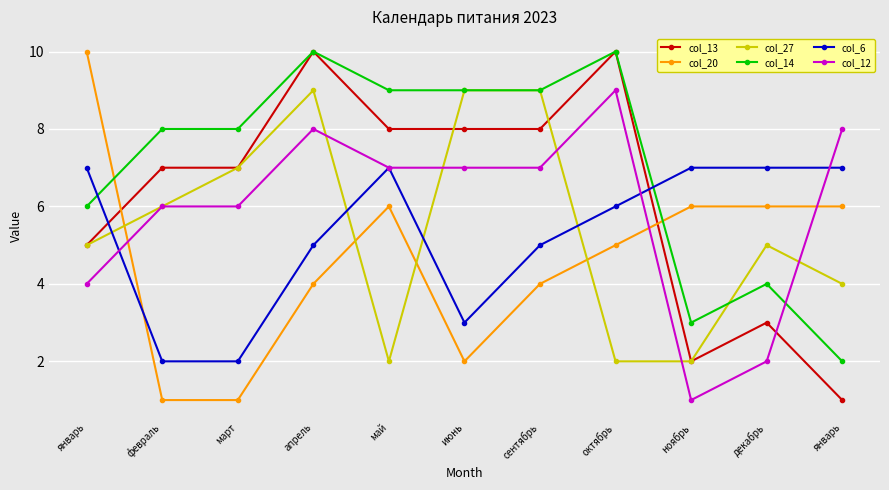

What is the sum of the col_6 values at ноябрь and сентябрь?

12